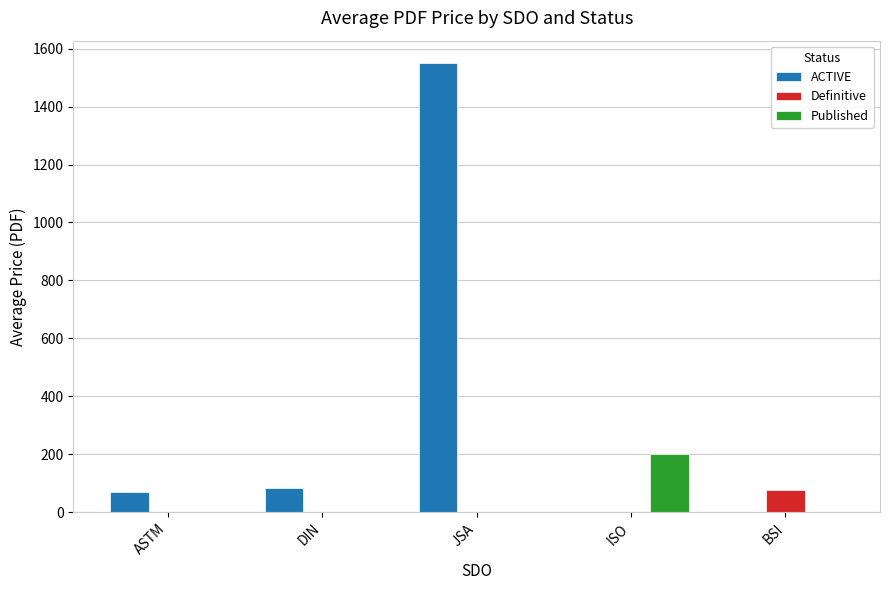

At which label does ACTIVE first exceed 68?

ASTM